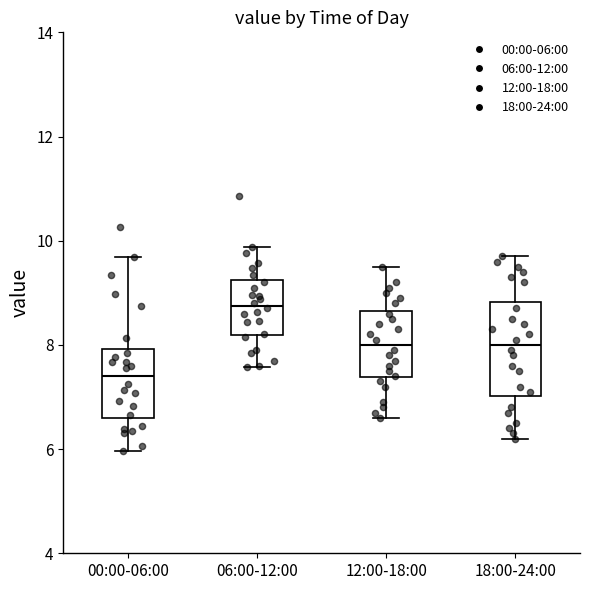

Which box's median line is the lowest?

00:00-06:00